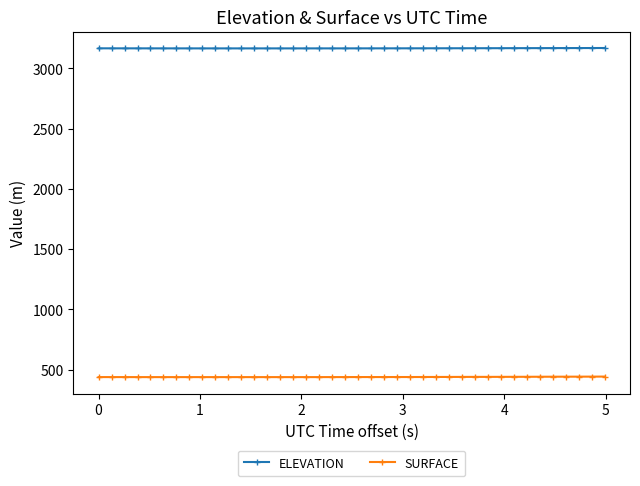

Which series has the largest total across all categories?

ELEVATION